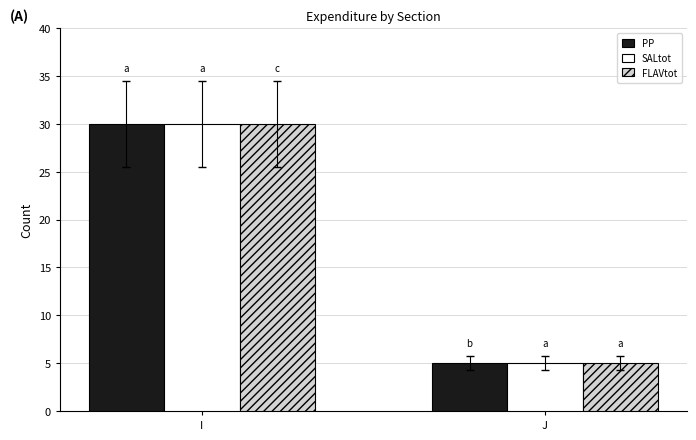

The value of SALtot at I is 18. True or false?

False